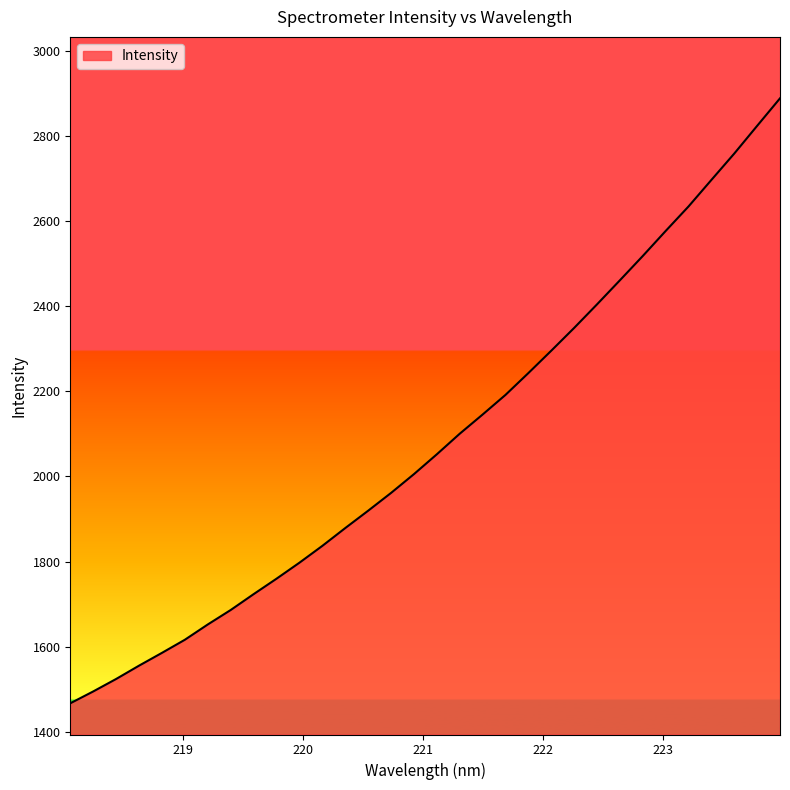

What is the difference between the maximum and minimum values?

1422.0